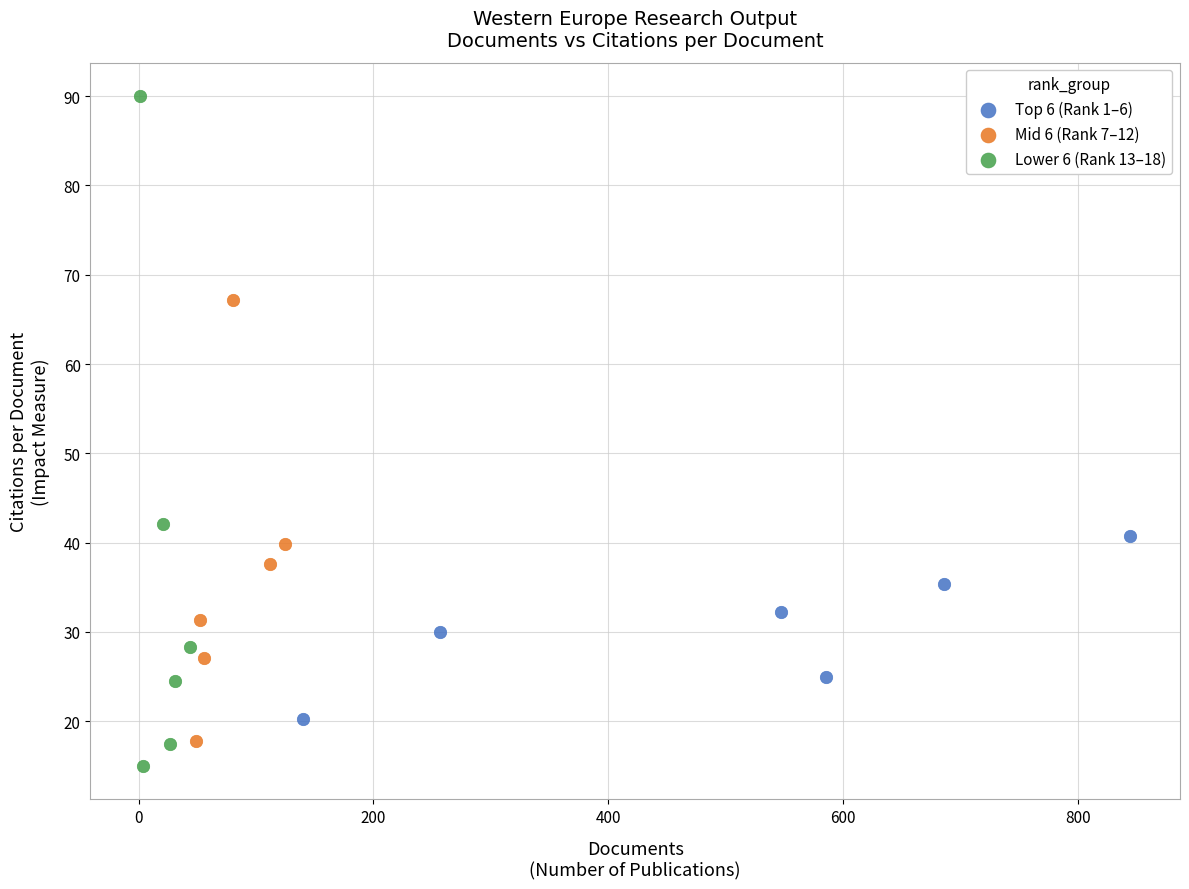

Which series has the largest Y range (max minus min)?

Lower 6 (Rank 13–18)